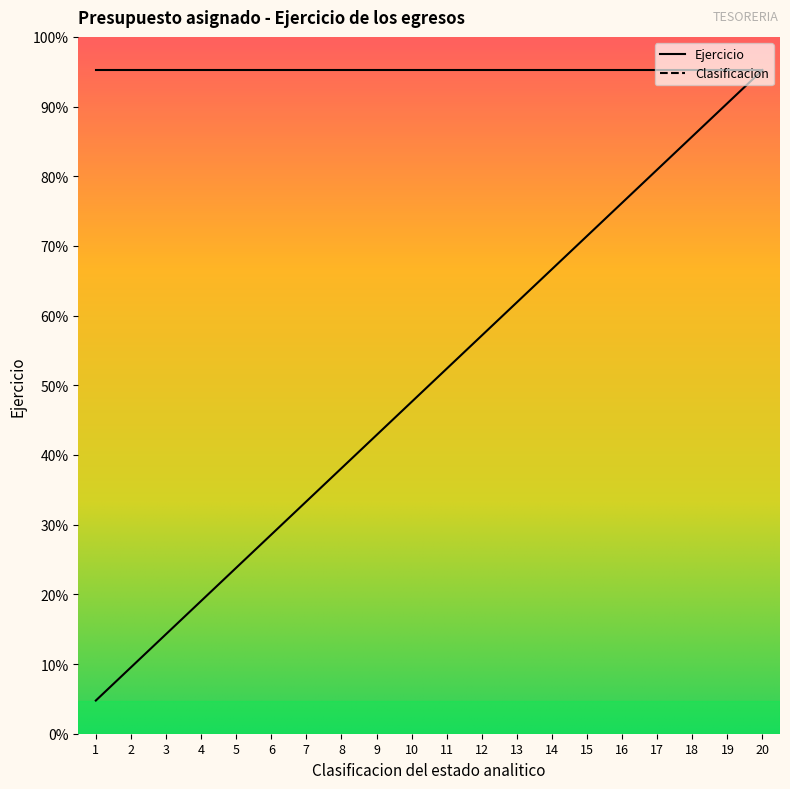

Reading left to right, what are all the values shown in this chart?

1=100	2=200	3=300	4=400	5=500	6=600	7=700	8=800	9=900	10=1000	11=1100	12=1200	13=1300	14=1400	15=1500	16=1600	17=1700	18=1800	19=1900	20=2000